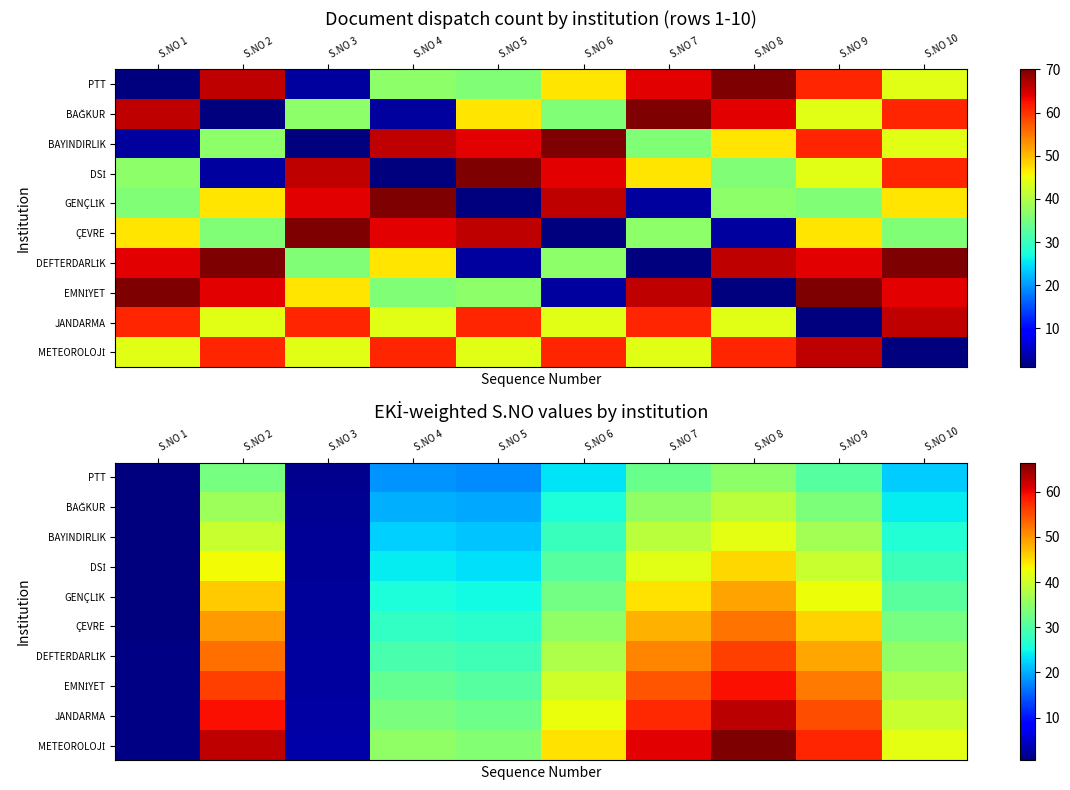

At which category does the chart reach its peak across all series?

S.NO 8